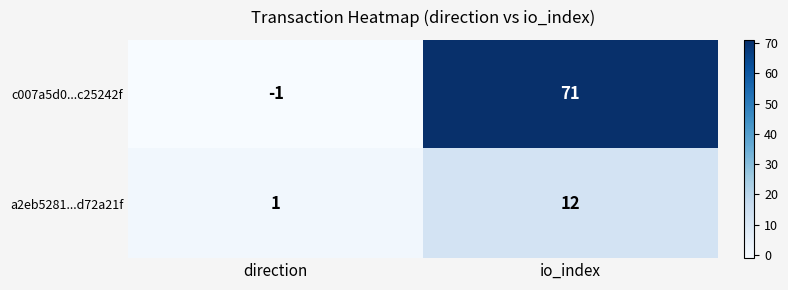

What is the difference between the maximum and minimum values in the c007a5d0...c25242f series?

72